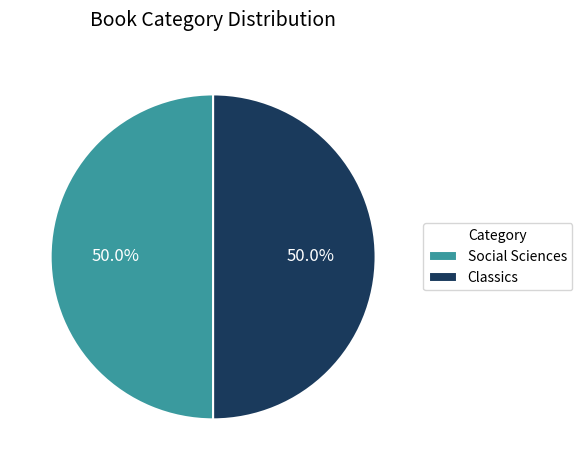

The Classics slice represents 62% of the pie. True or false?

False